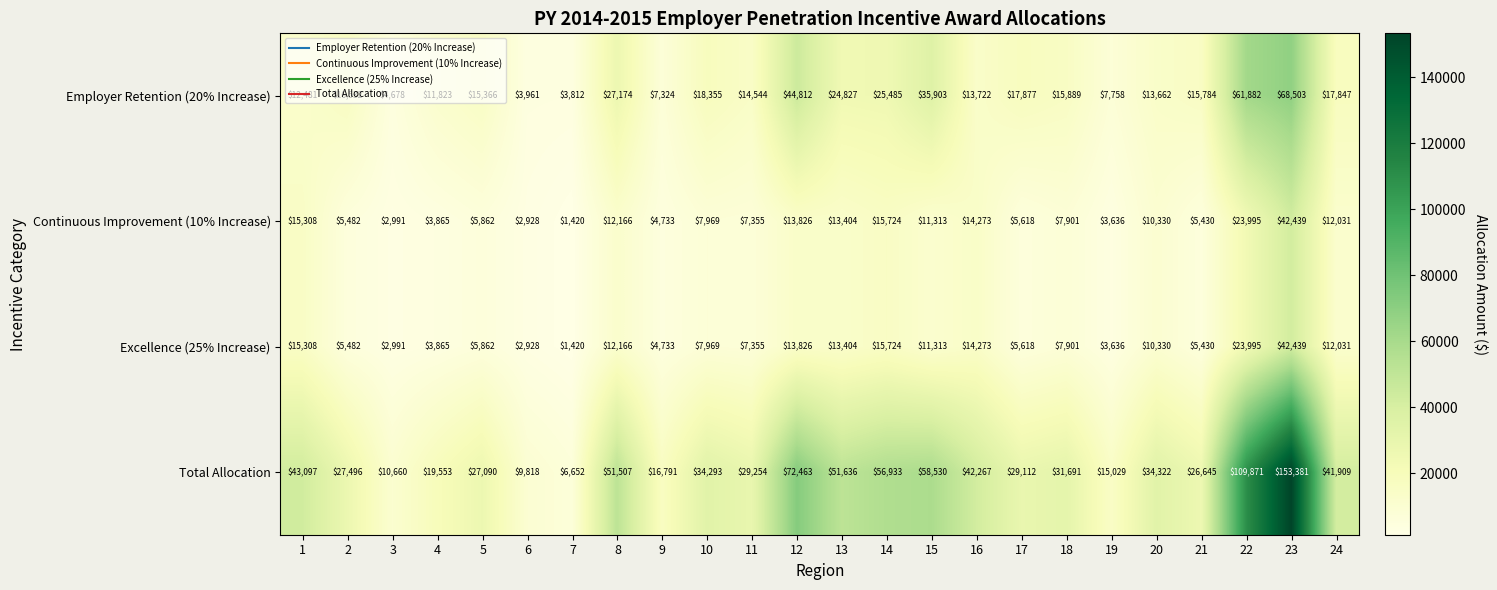

List the labels in order of Employer Retention (20% Increase) value, smallest first.

7, 6, 3, 9, 19, 4, 1, 20, 16, 11, 5, 21, 18, 2, 24, 17, 10, 13, 14, 8, 15, 12, 22, 23